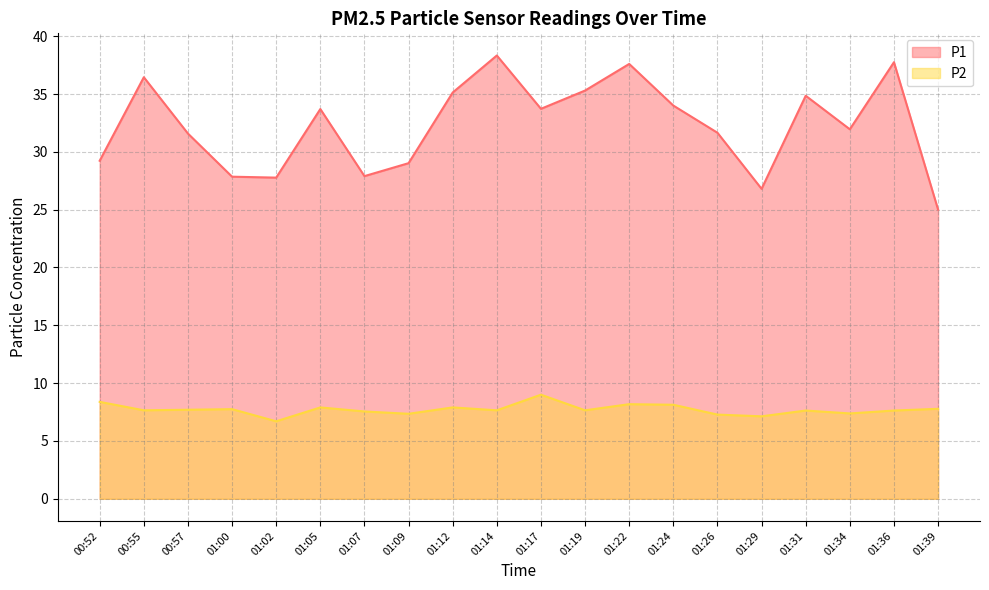

Reading left to right, what are all the values shown in this chart?

P1: 00:52=29.2	00:55=36.5	00:57=31.6	01:00=27.9	01:02=27.8	01:05=33.7	01:07=27.9	01:09=29.0	01:12=35.1	01:14=38.3	01:17=33.7	01:19=35.3	01:22=37.6	01:24=34.0	01:26=31.6	01:29=26.8	01:31=34.9	01:34=31.9	01:36=37.8	01:39=25.0
P2: 00:52=8.4	00:55=7.7	00:57=7.7	01:00=7.8	01:02=6.7	01:05=7.9	01:07=7.5	01:09=7.3	01:12=7.9	01:14=7.7	01:17=9.0	01:19=7.7	01:22=8.2	01:24=8.1	01:26=7.3	01:29=7.1	01:31=7.6	01:34=7.4	01:36=7.6	01:39=7.8